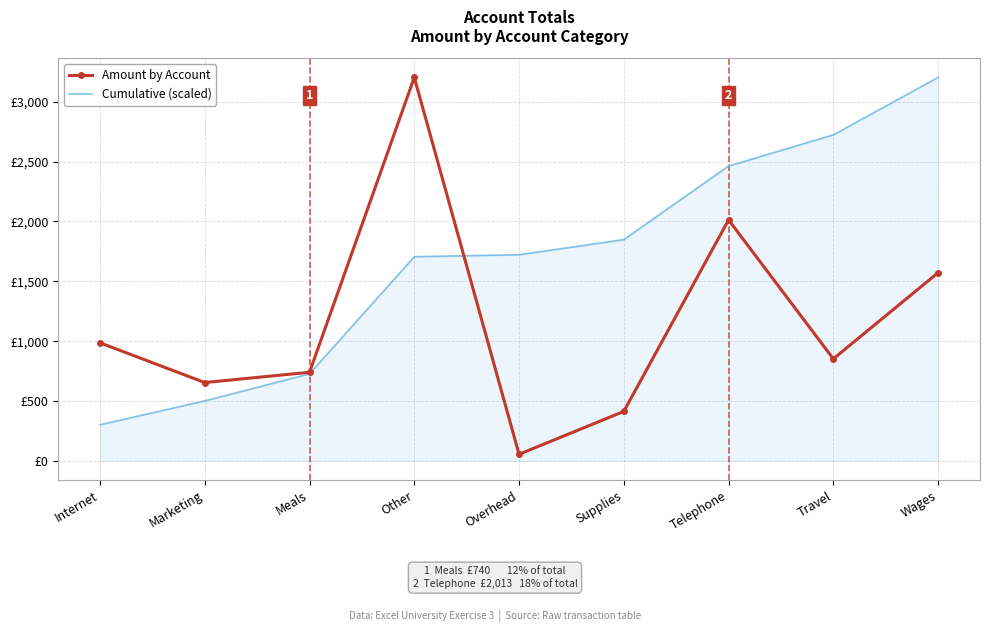

What are all the series names shown in the legend?

Amount by Account, Cumulative (scaled)